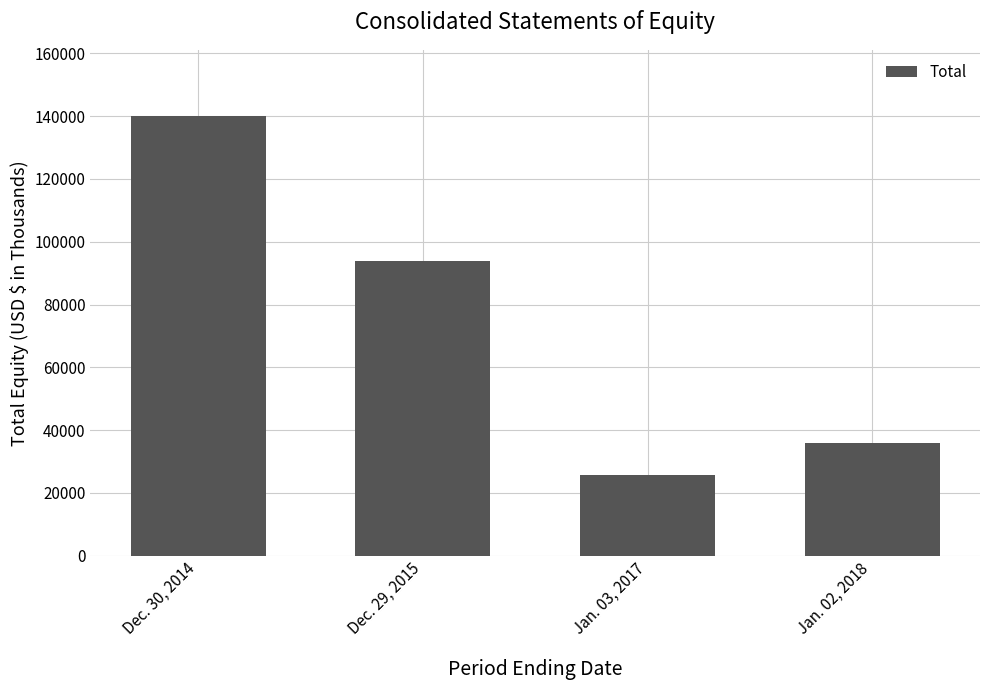

List the labels in order of value, smallest first.

Jan. 03, 2017, Jan. 02, 2018, Dec. 29, 2015, Dec. 30, 2014